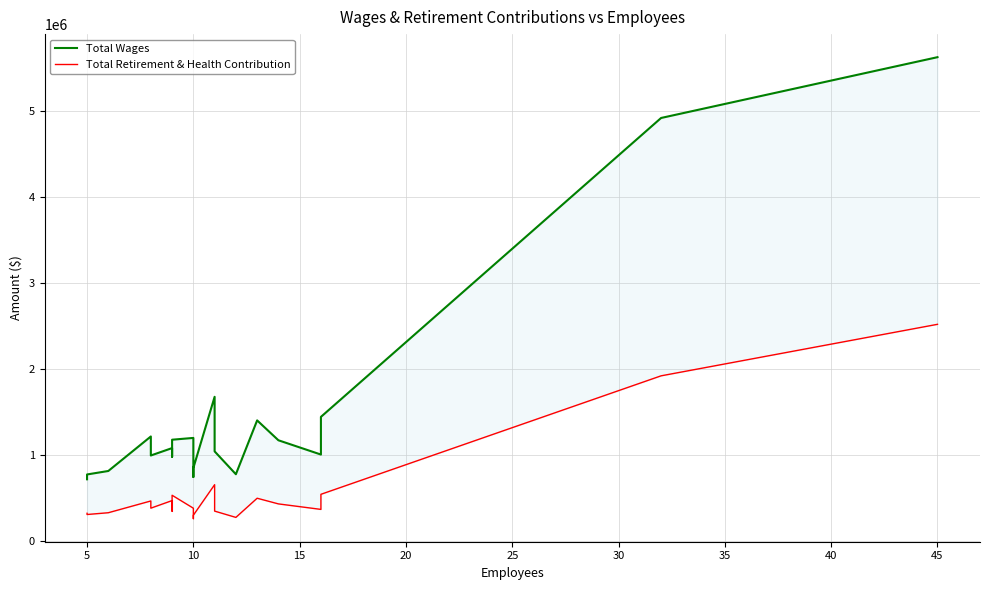

True or false: Total Retirement & Health Contribution and Total Wages intersect in this chart.

False